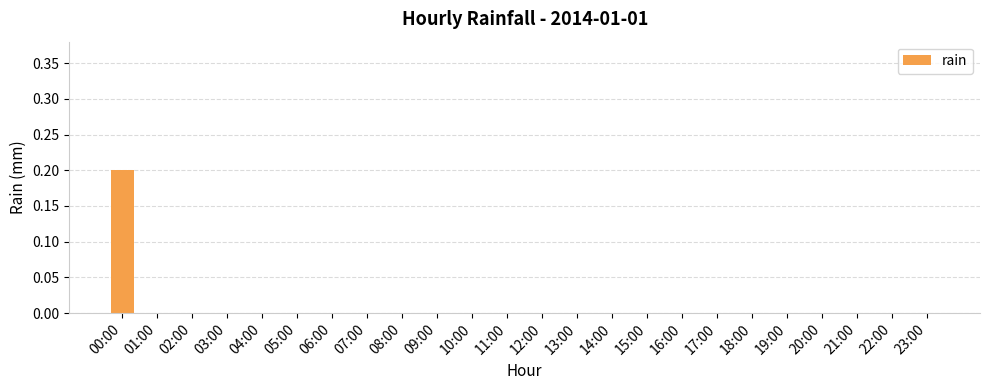

Are the bars horizontal?

No